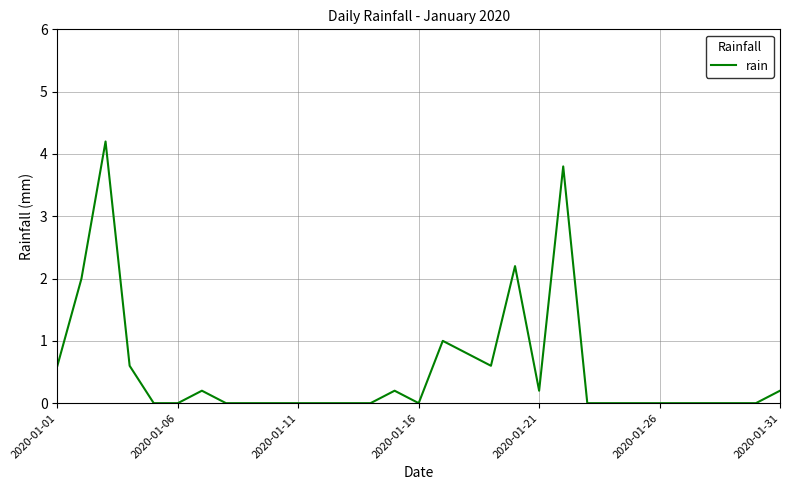

What is the maximum value shown in the chart?

4.2